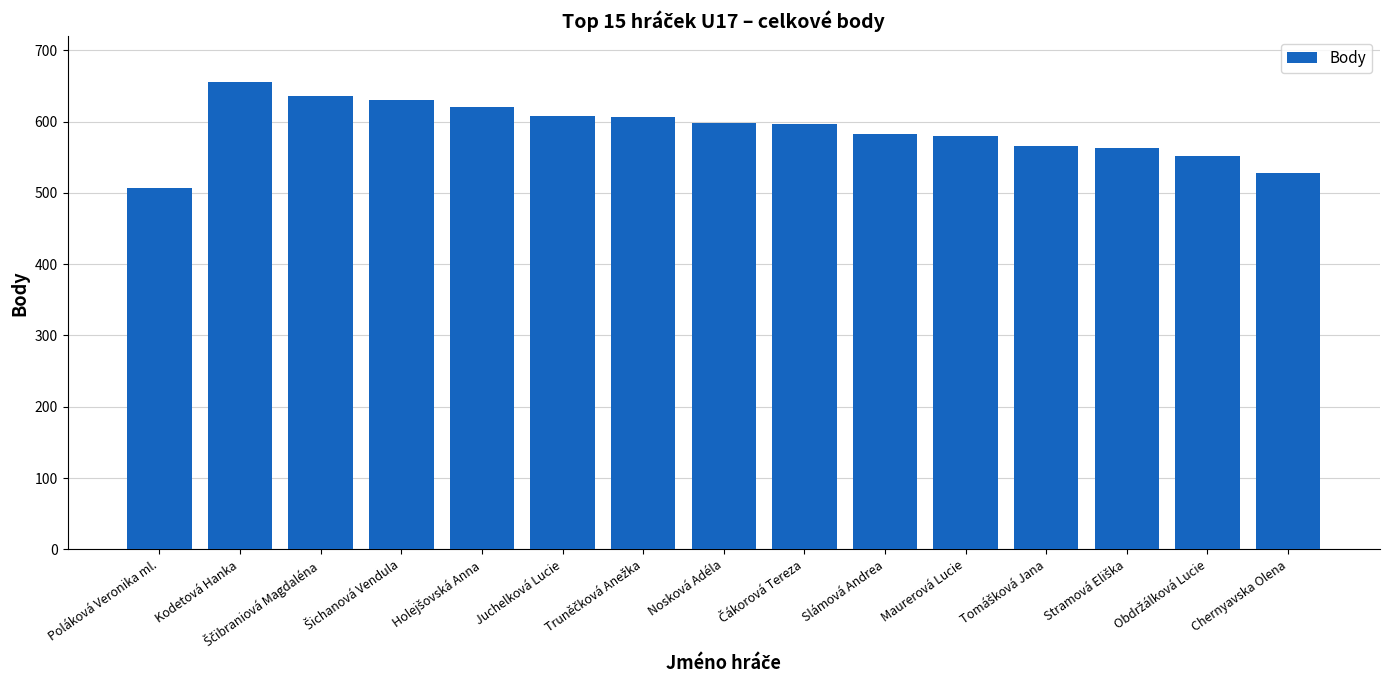

How many values exceed 596?

8